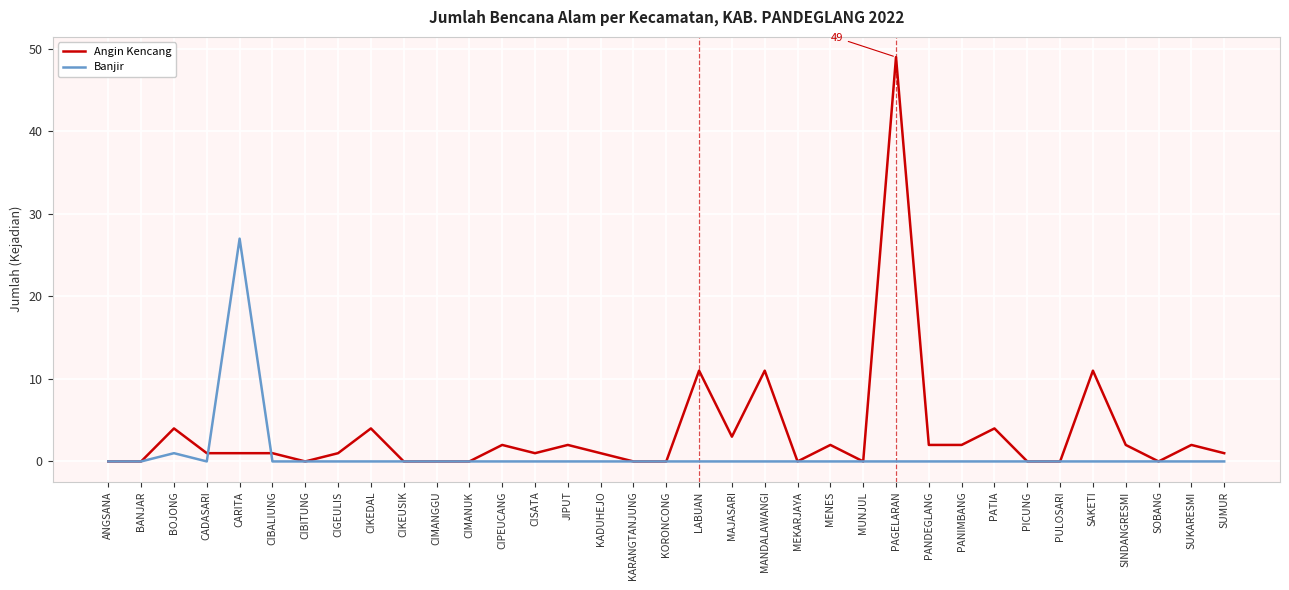

What position from the right is PANDEGLANG?

10